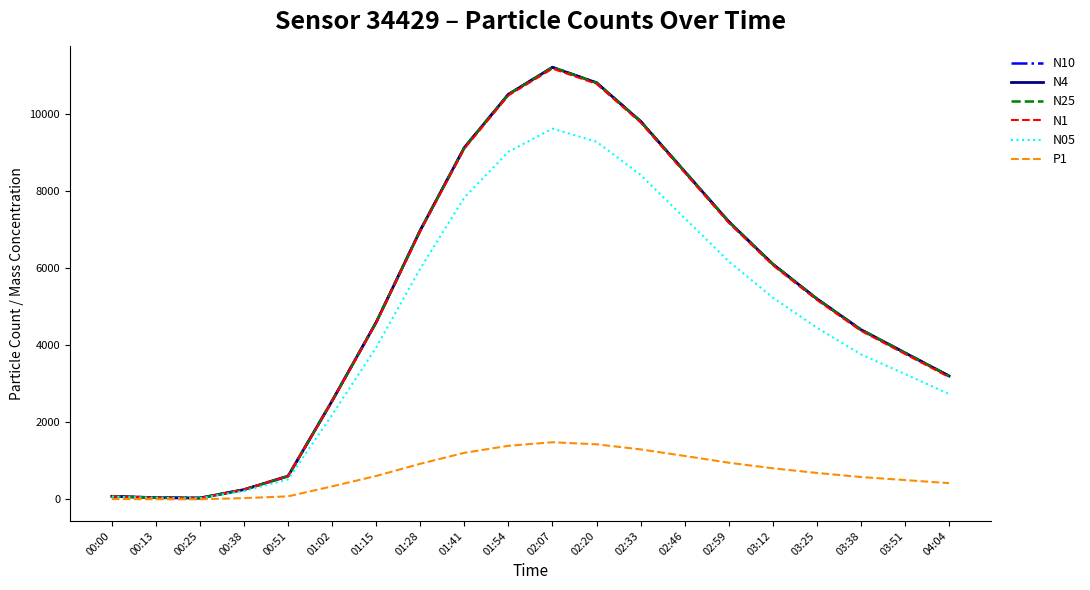

What is the minimum value shown in the chart?

4.9